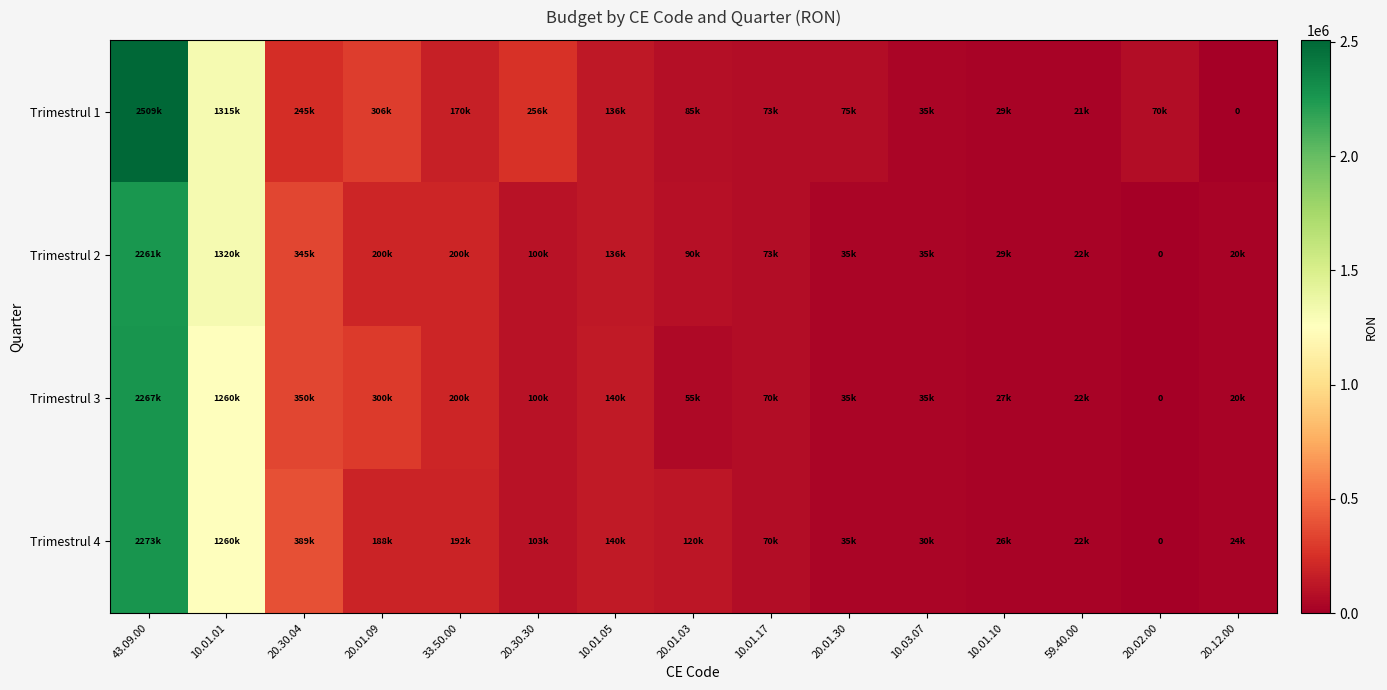

What is the approximate value of Trimestrul 3 at 10.01.05, to the nearest 100?

140000